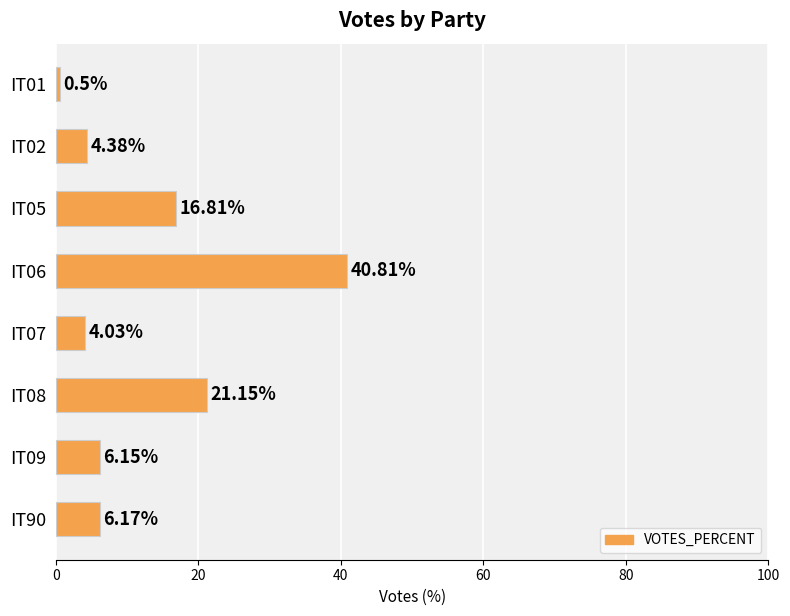

What is the ratio of the value at IT06 to the value at IT90?

6.6